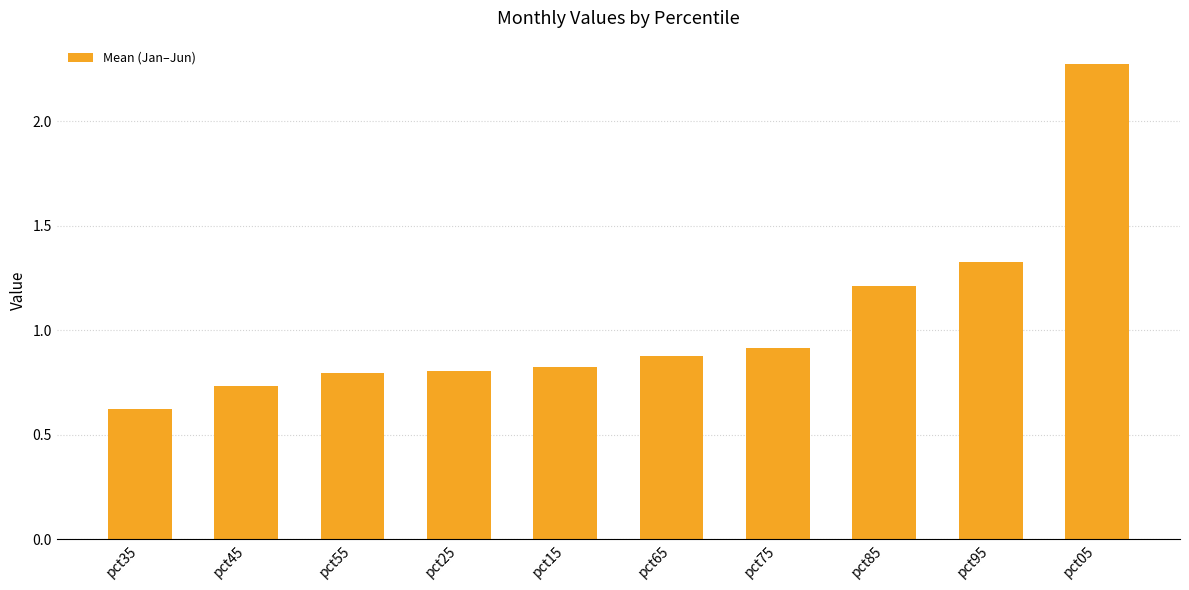

True or false: the data shows 1.2 at pct85.

True